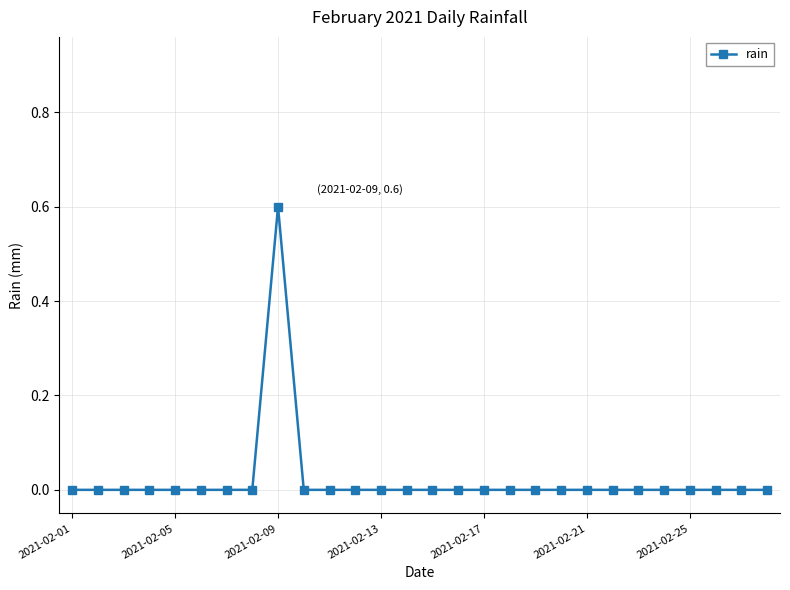

Reading right to left, what are all the values shown in this chart?

0.0	0.0	0.0	0.0	0.0	0.0	0.0	0.0	0.0	0.0	0.0	0.0	0.0	0.0	0.0	0.0	0.0	0.0	0.0	0.6	0.0	0.0	0.0	0.0	0.0	0.0	0.0	0.0